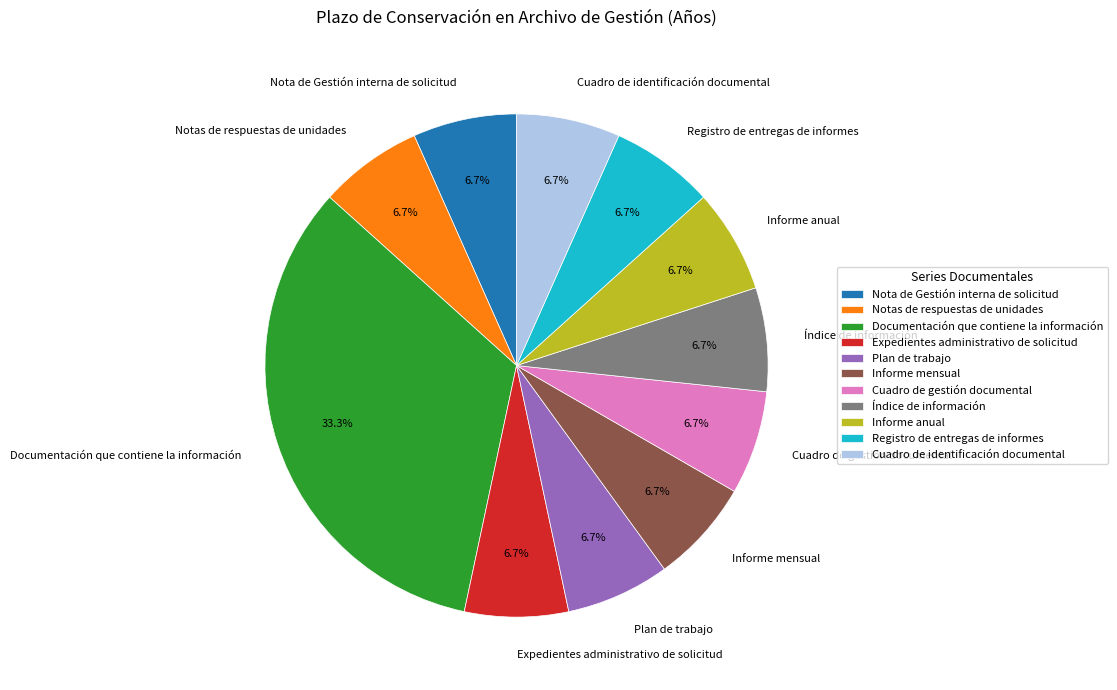

What percentage is NOT represented by Informe mensual?

93.3%